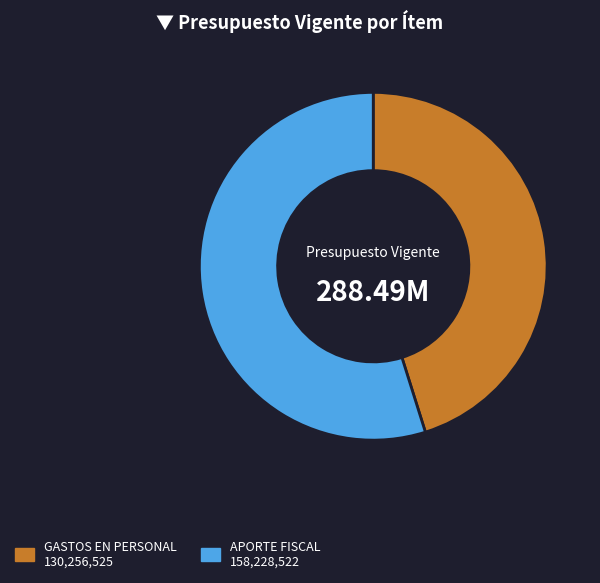

Is there any slice that represents more than half of the pie?

Yes